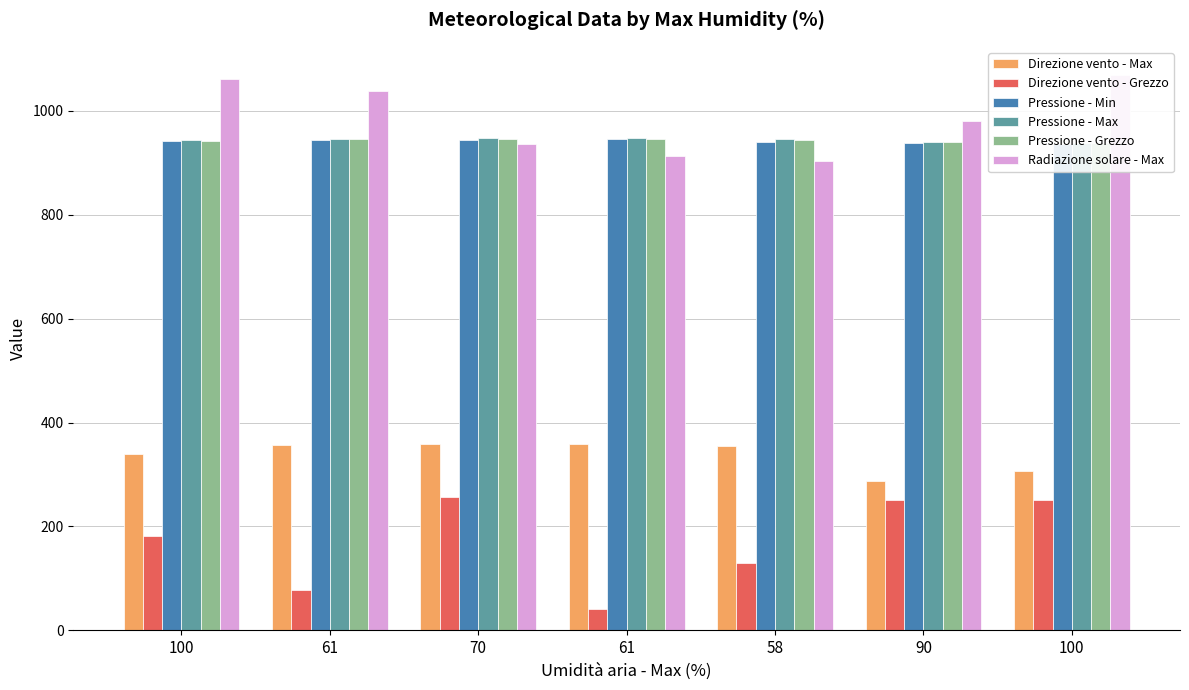

Which has a higher value, 70 or 100?

70